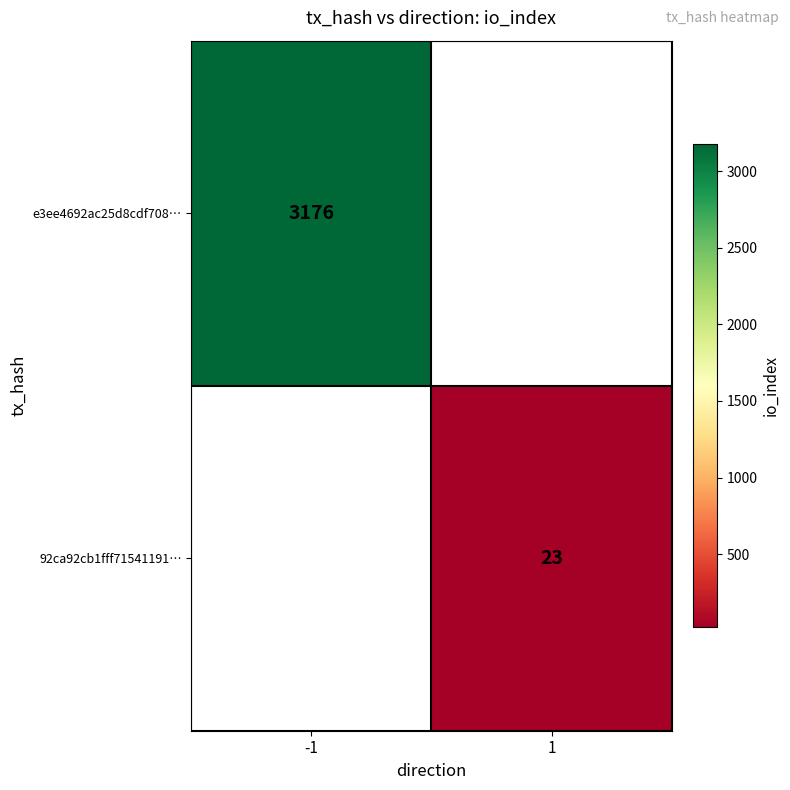

Is it true that 92ca92cb1fff71541191… equals 23.0 at 1?

True